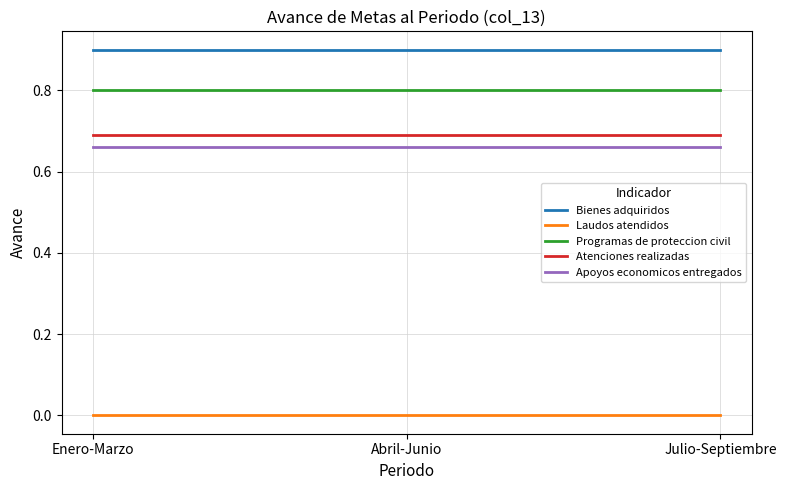

Is it true that Laudos atendidos equals 0.0 at Julio-Septiembre?

True